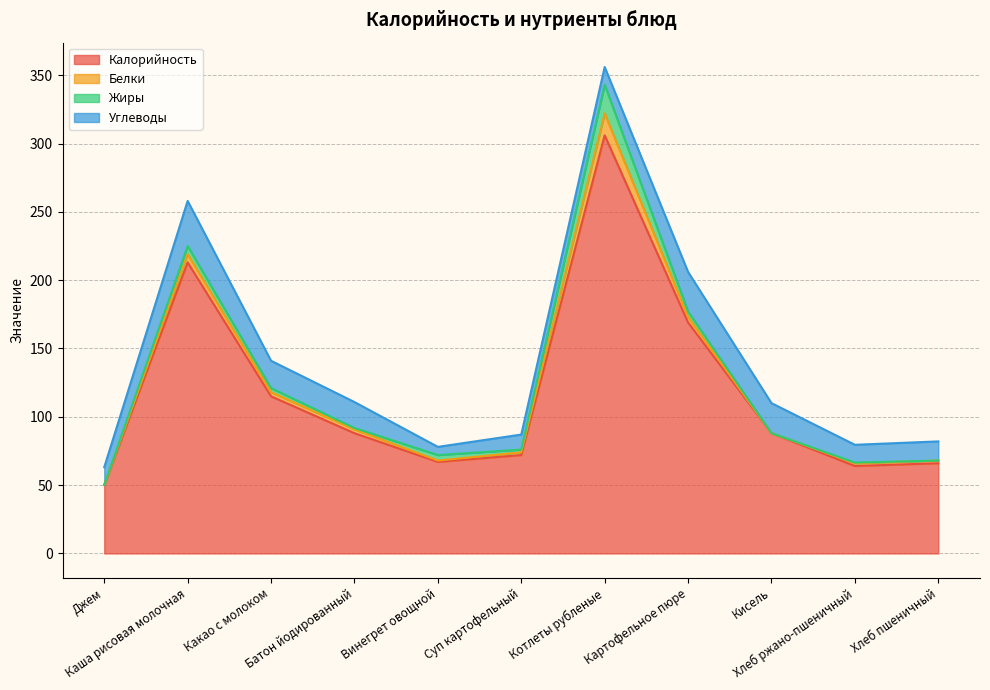

Reading right to left, transcribe all the data shown in this chart.

Калорийность: 66.0	64.0	88.0	169.0	306.0	72.0	67.0	88.0	115.0	213.0	50.0
Белки: 2.0	2.0	0.0	4.0	16.0	2.0	1.0	2.8	3.0	6.0	0.1
Жиры: 0.0	0.5	0.0	4.0	21.0	2.0	4.0	1.0	3.0	6.0	0.0
Углеводы: 14.0	13.0	22.0	29.0	13.0	11.0	6.0	19.0	20.0	33.0	13.0